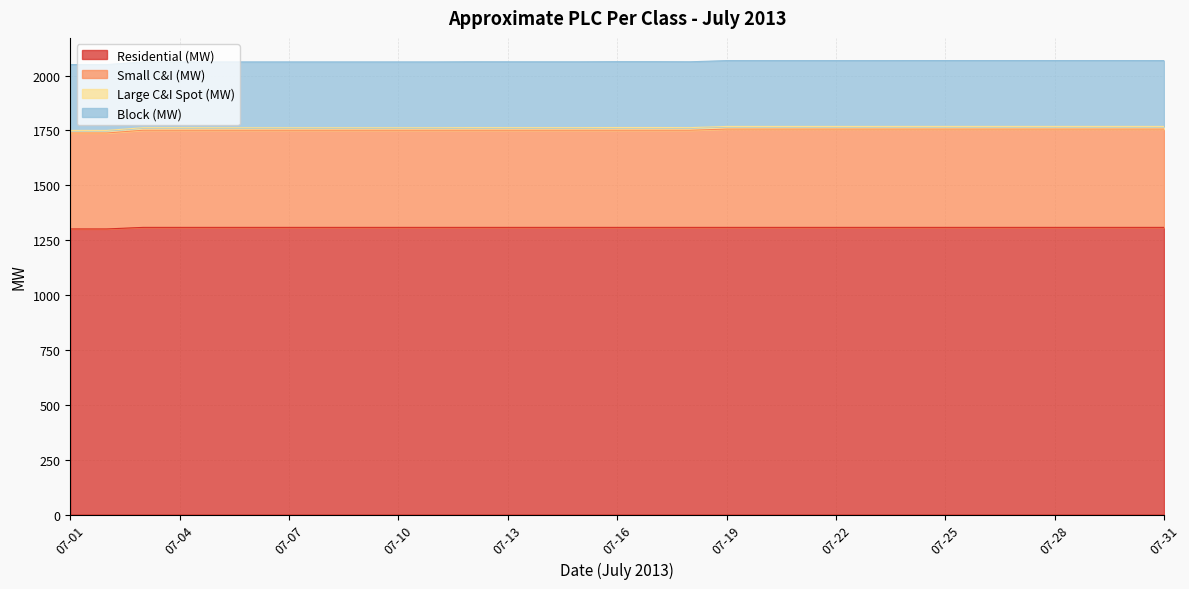

At which label is Large C&I Spot (MW) closest to 11?

07-05